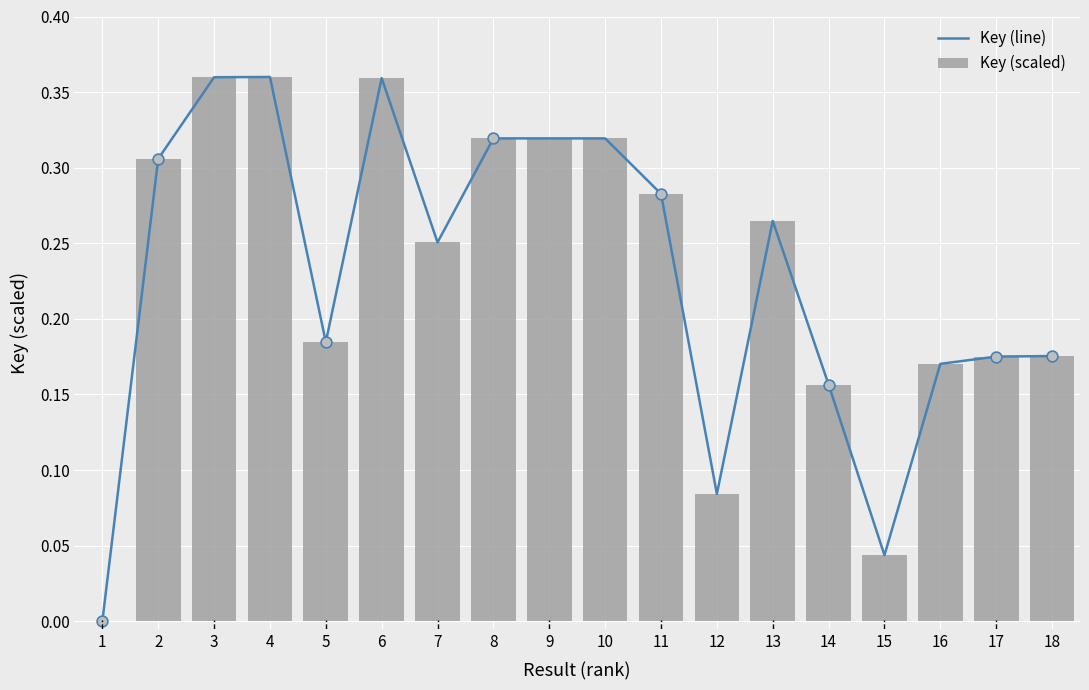

Is the value of Key (scaled) at 7 greater than the value of Key (line) at 4?

No